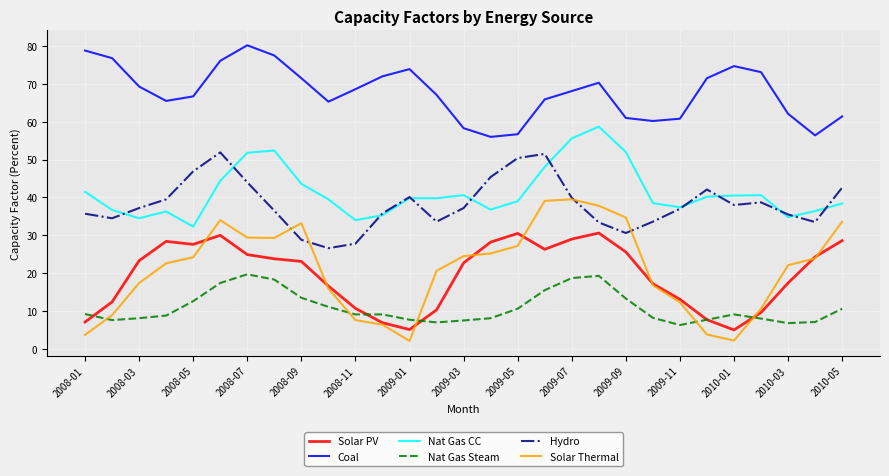

What is the greatest value displayed?

80.2